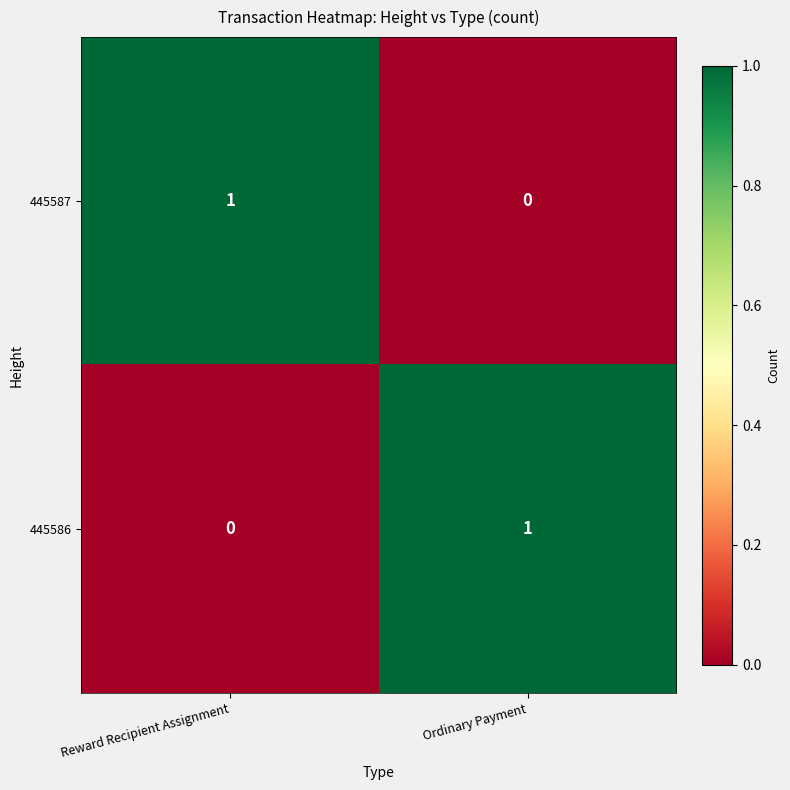

List the labels in order of 445586 value, smallest first.

Reward Recipient Assignment, Ordinary Payment